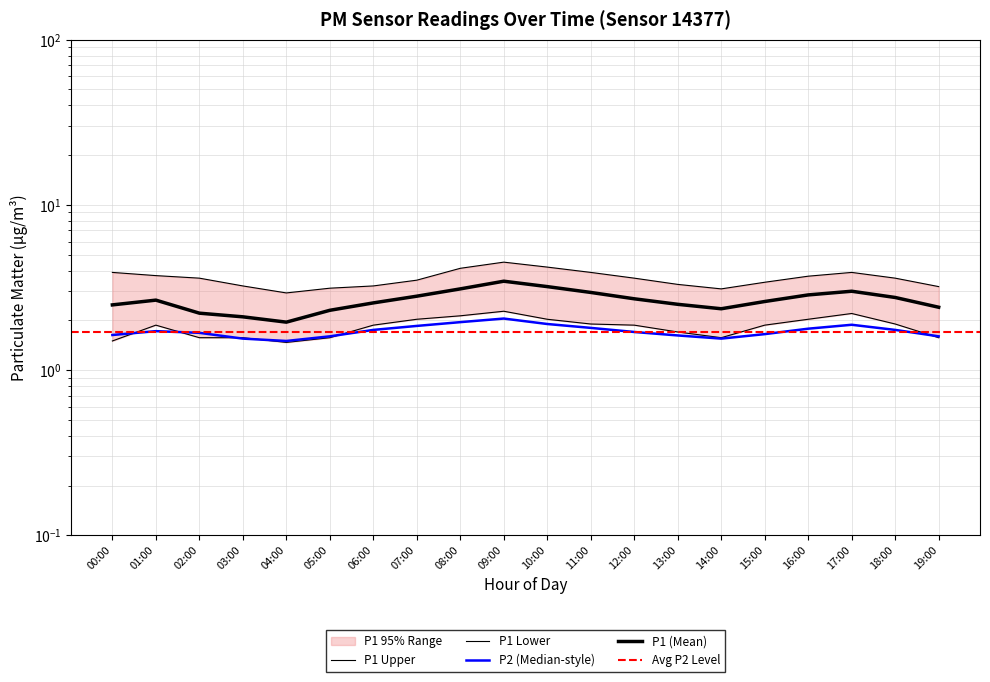

What is the sum of all P1_lower values?

36.5